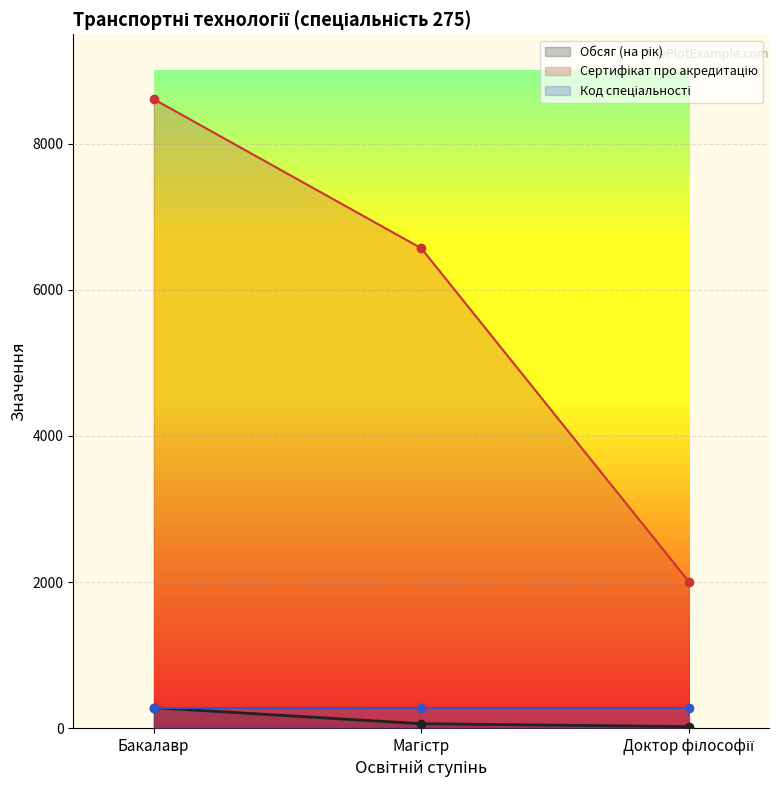

Which series changed the most between Магістр and Доктор філософії?

Сертифікат про акредитацію